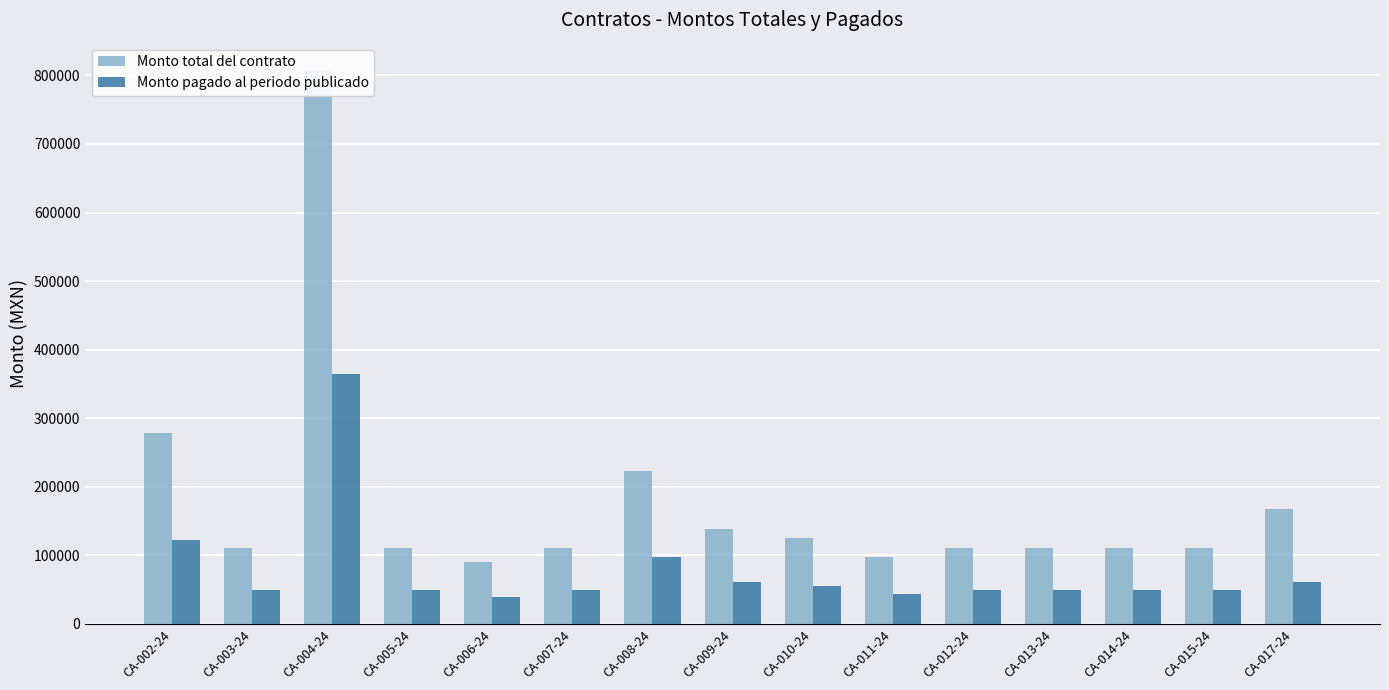

Between CA-006-24 and CA-011-24, which series saw the biggest shift?

Monto total del contrato